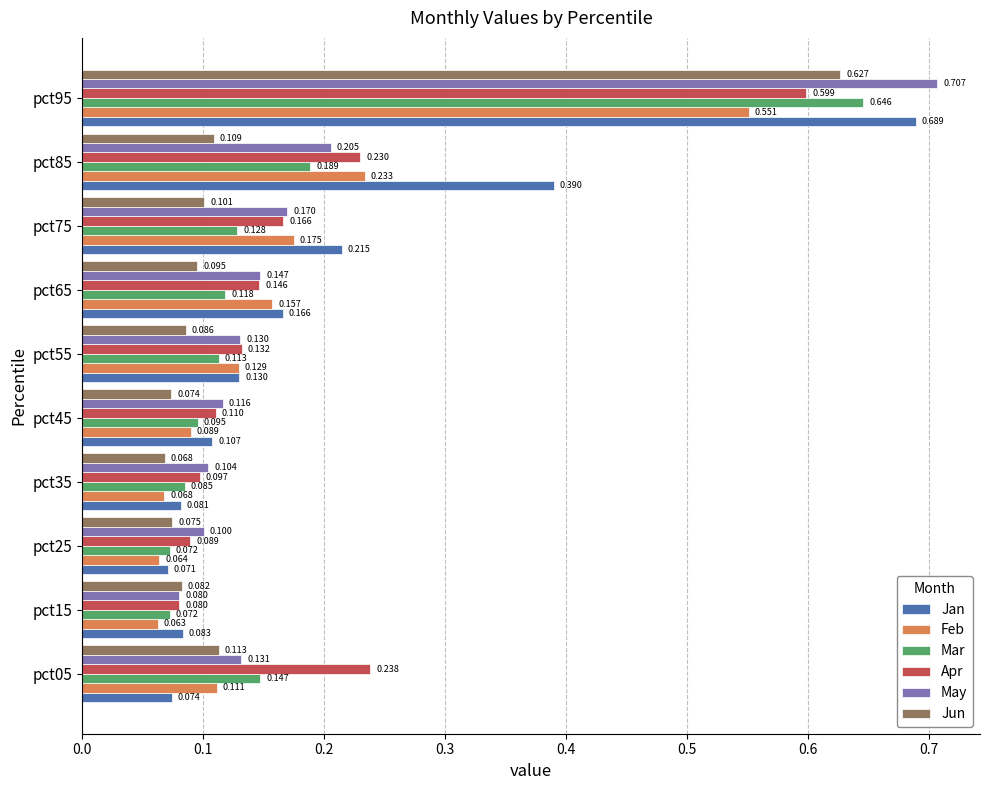

Rank the series by their maximum value, from highest to lowest.

May, Jan, Mar, Jun, Apr, Feb